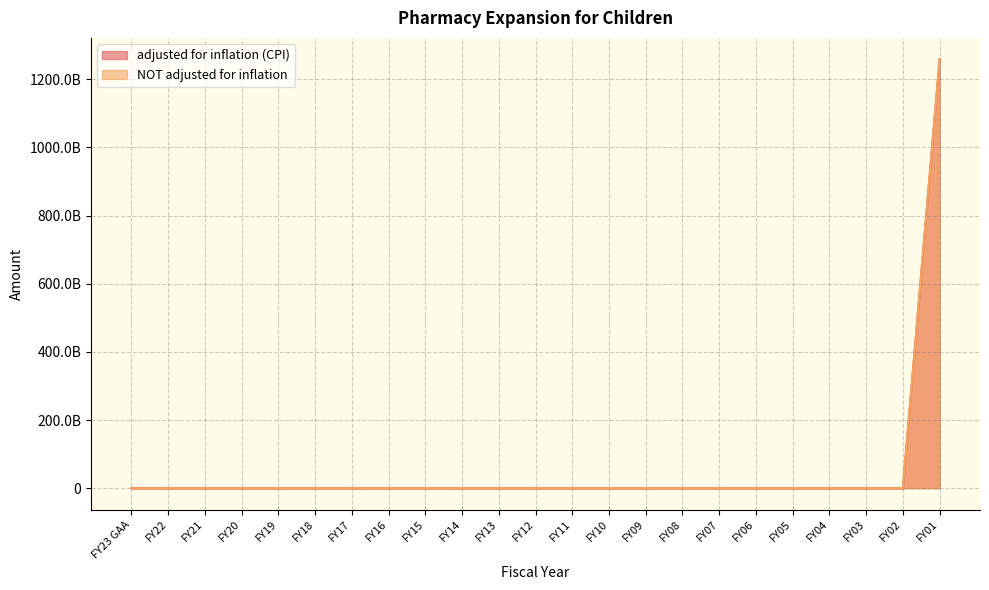

Reading left to right, what are all the values shown in this chart?

adjusted for inflation (CPI): 0	0	0	0	0	0	0	0	0	0	0	0	0	0	0	0	0	0	0	0	0	0	1258555750000
NOT adjusted for inflation: 0	0	0	0	0	0	0	0	0	0	0	0	0	0	0	0	0	0	0	0	0	0	1258555750000